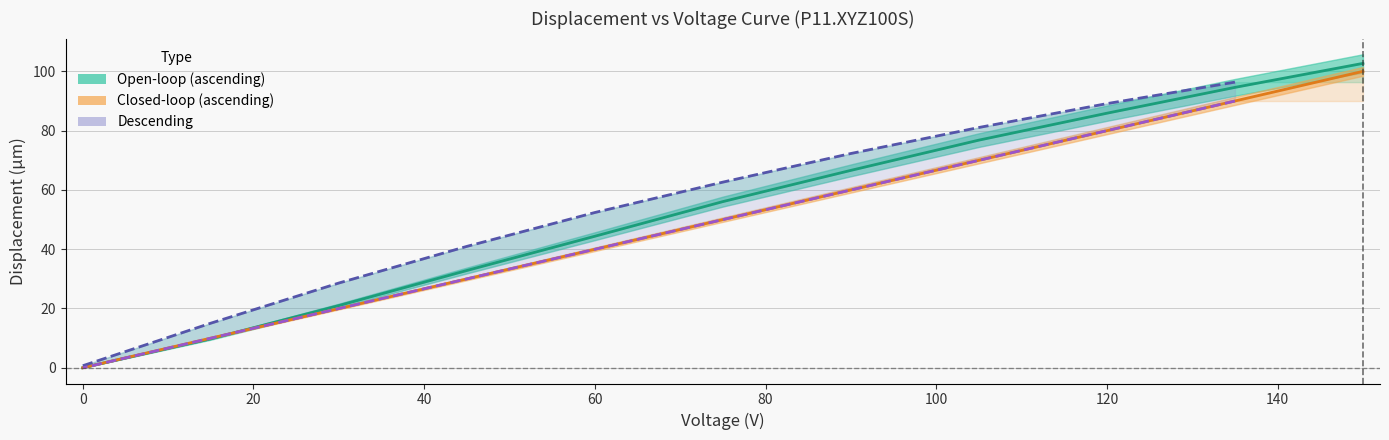

Where does the Open-loop series first go above 56?

75